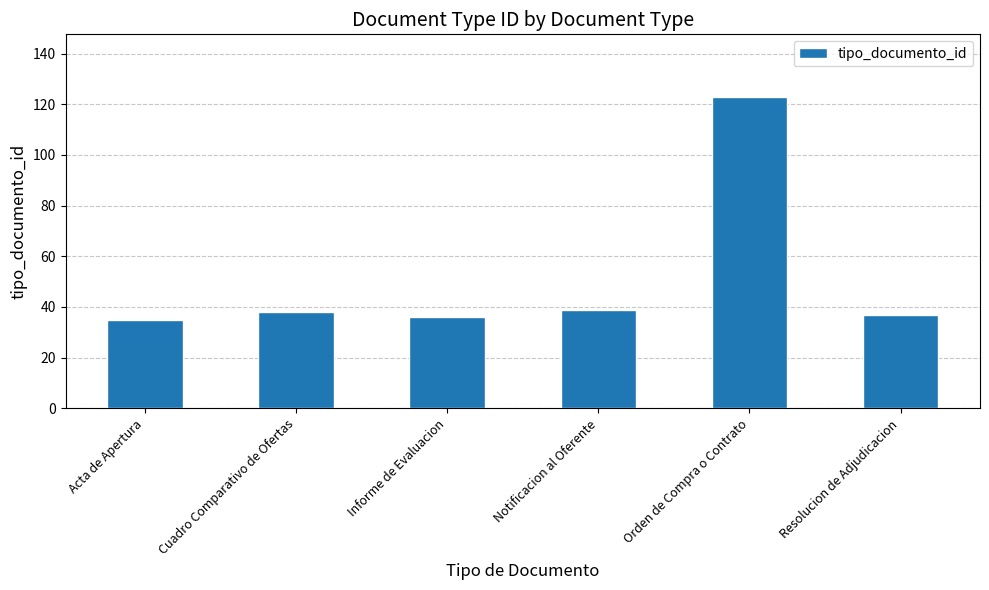

What is the sum of the values at Acta de Apertura and Cuadro Comparativo de Ofertas?

73